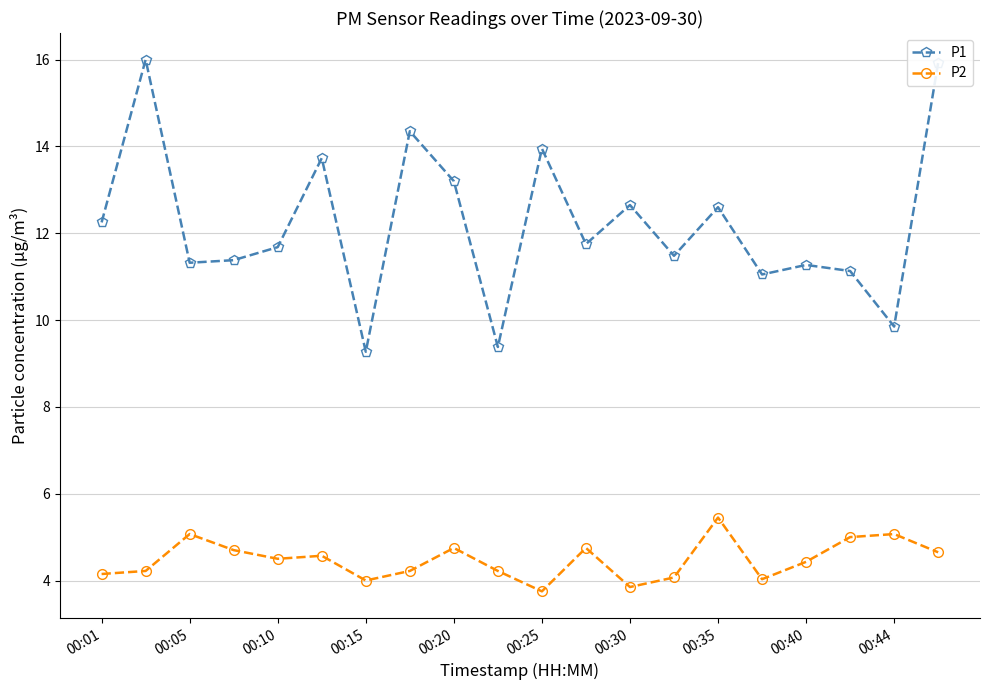

What is the maximum value for P2?

5.5